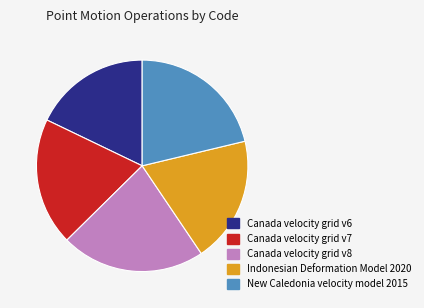

True or false: Canada velocity grid v7 accounts for 20% of the total.

True